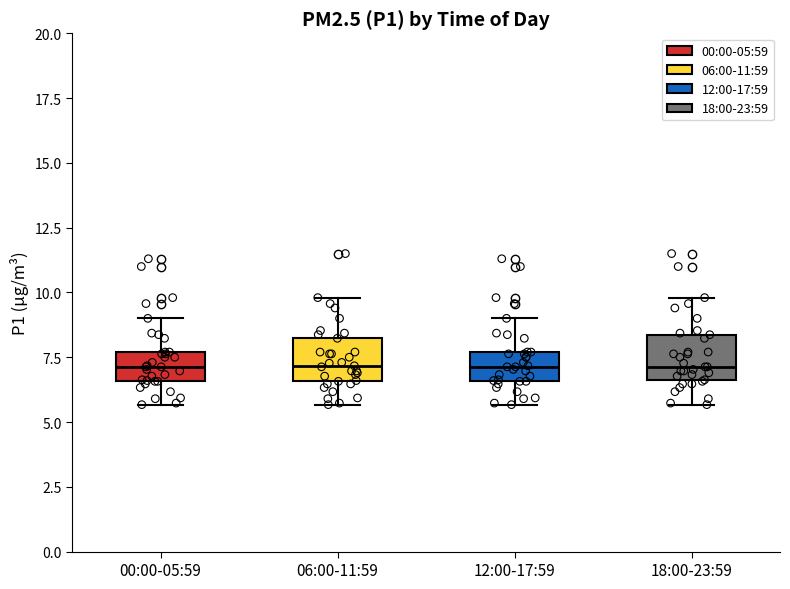

Where is the upper edge of the box for 00:00-05:59 on the y-axis? The values are not printed on the chart, so give them approximately, as read against the axis.

7.5